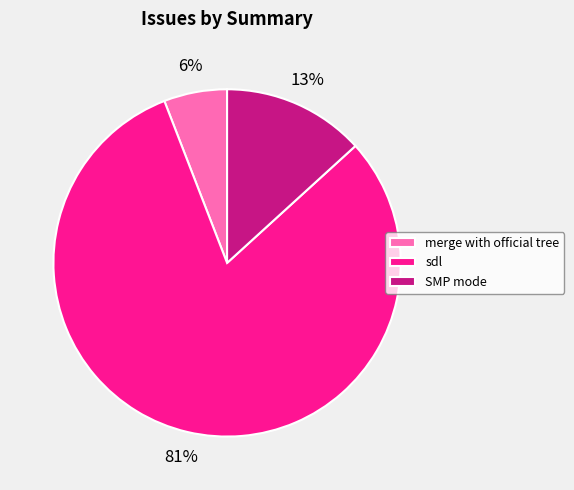

To the nearest percent, what is the average slice percentage?

33%